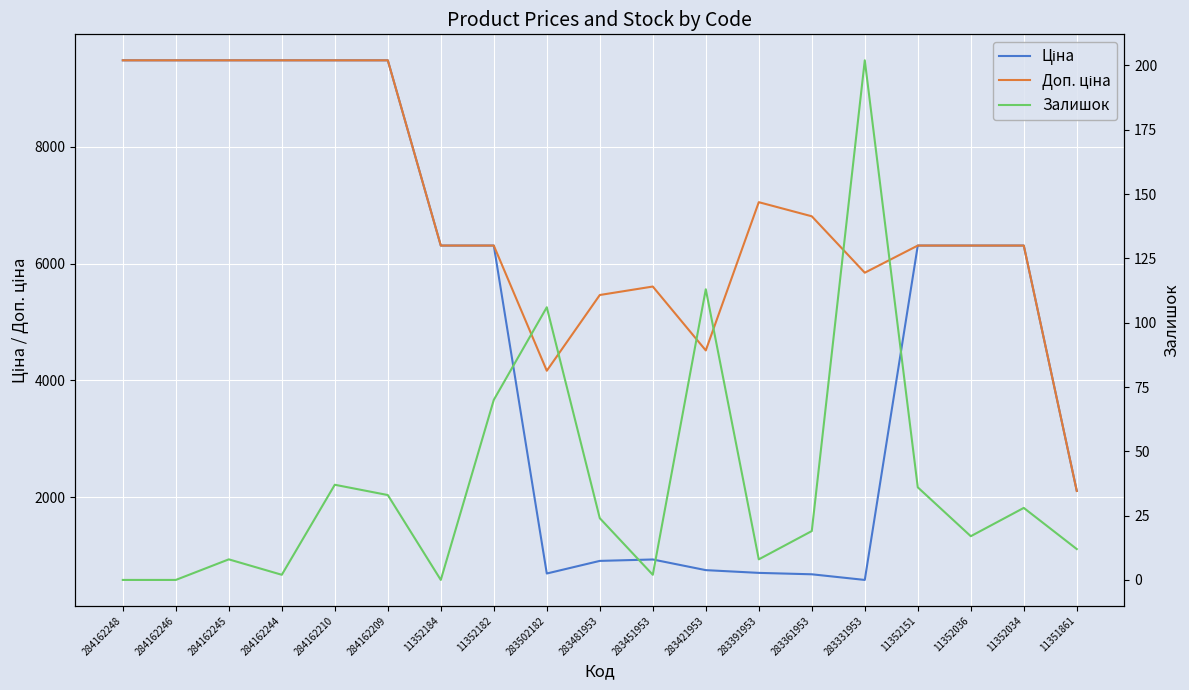

Rank the series at 283421953 from lowest to highest value.

Залишок, Ціна, Доп. ціна